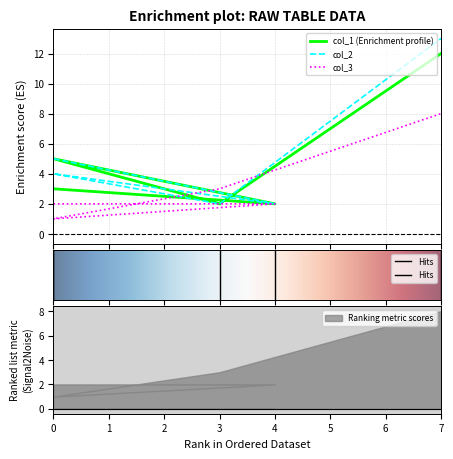

Reading left to right, transcribe all the data shown in this chart.

col_1: 0=3	4=2	0=5	3=2	7=12
col_2: 0=5	4=2	0=4	3=2	7=13
col_3: 0=2	4=2	0=1	3=3	7=8